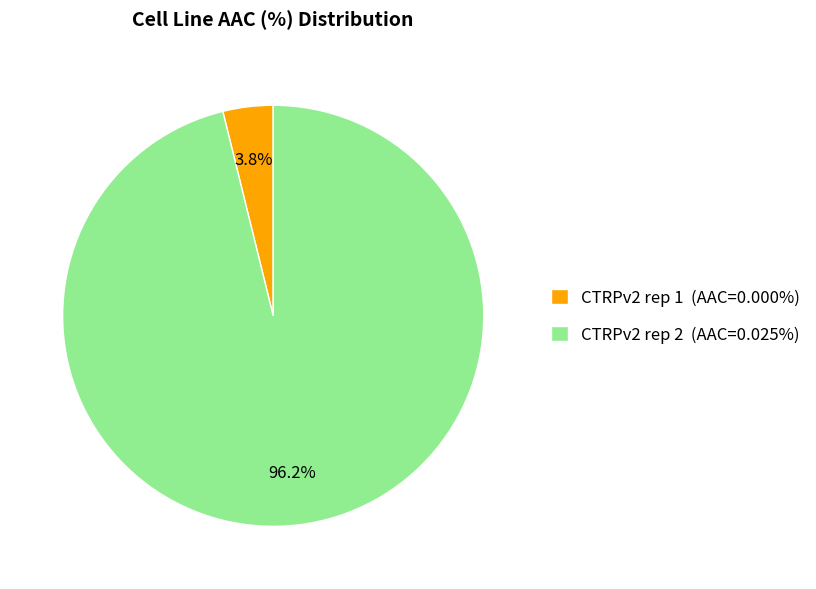

To the nearest percent, what is the combined percentage of CTRPv2 rep 2 and CTRPv2 rep 1?

100%